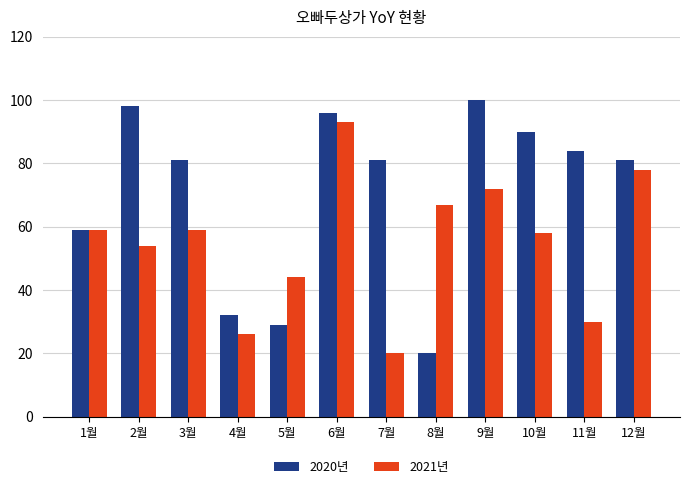

At which label does 2020년 first exceed 81?

2월